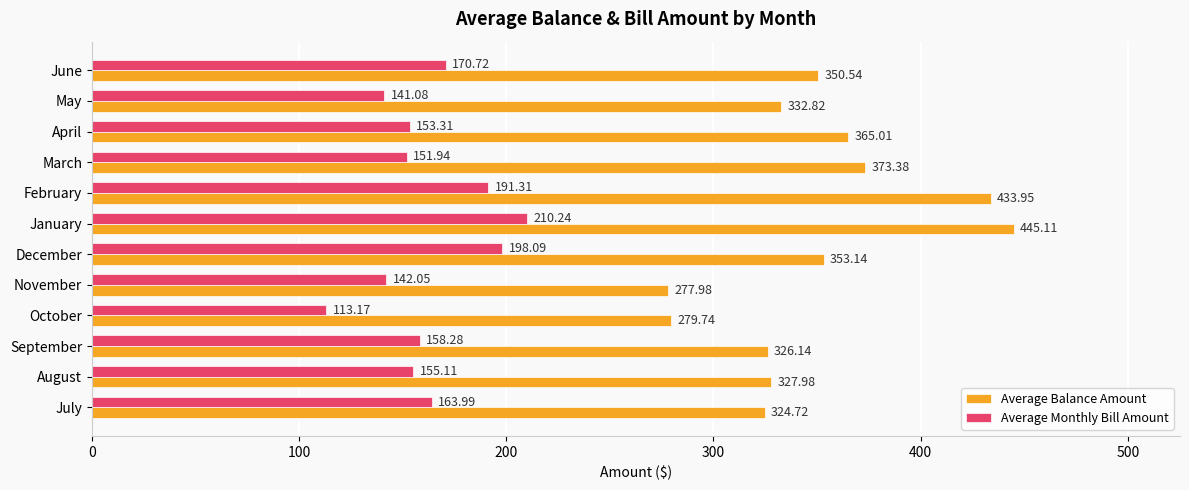

Which series has the largest total across all categories?

Average Balance Amount